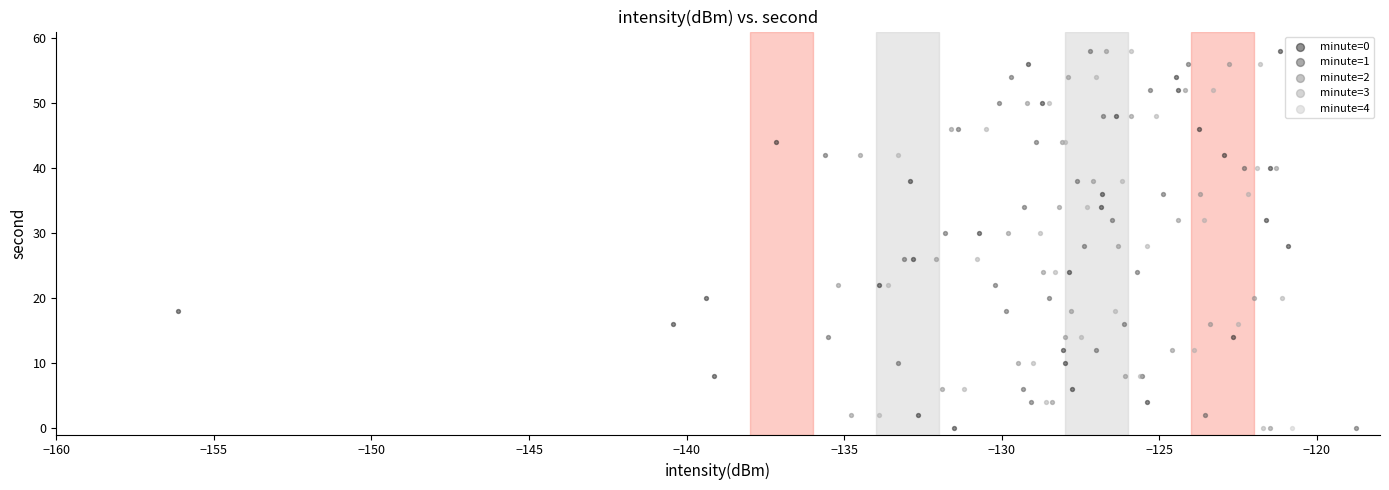

What are all the series names shown in the legend?

minute=0, minute=1, minute=2, minute=3, minute=4